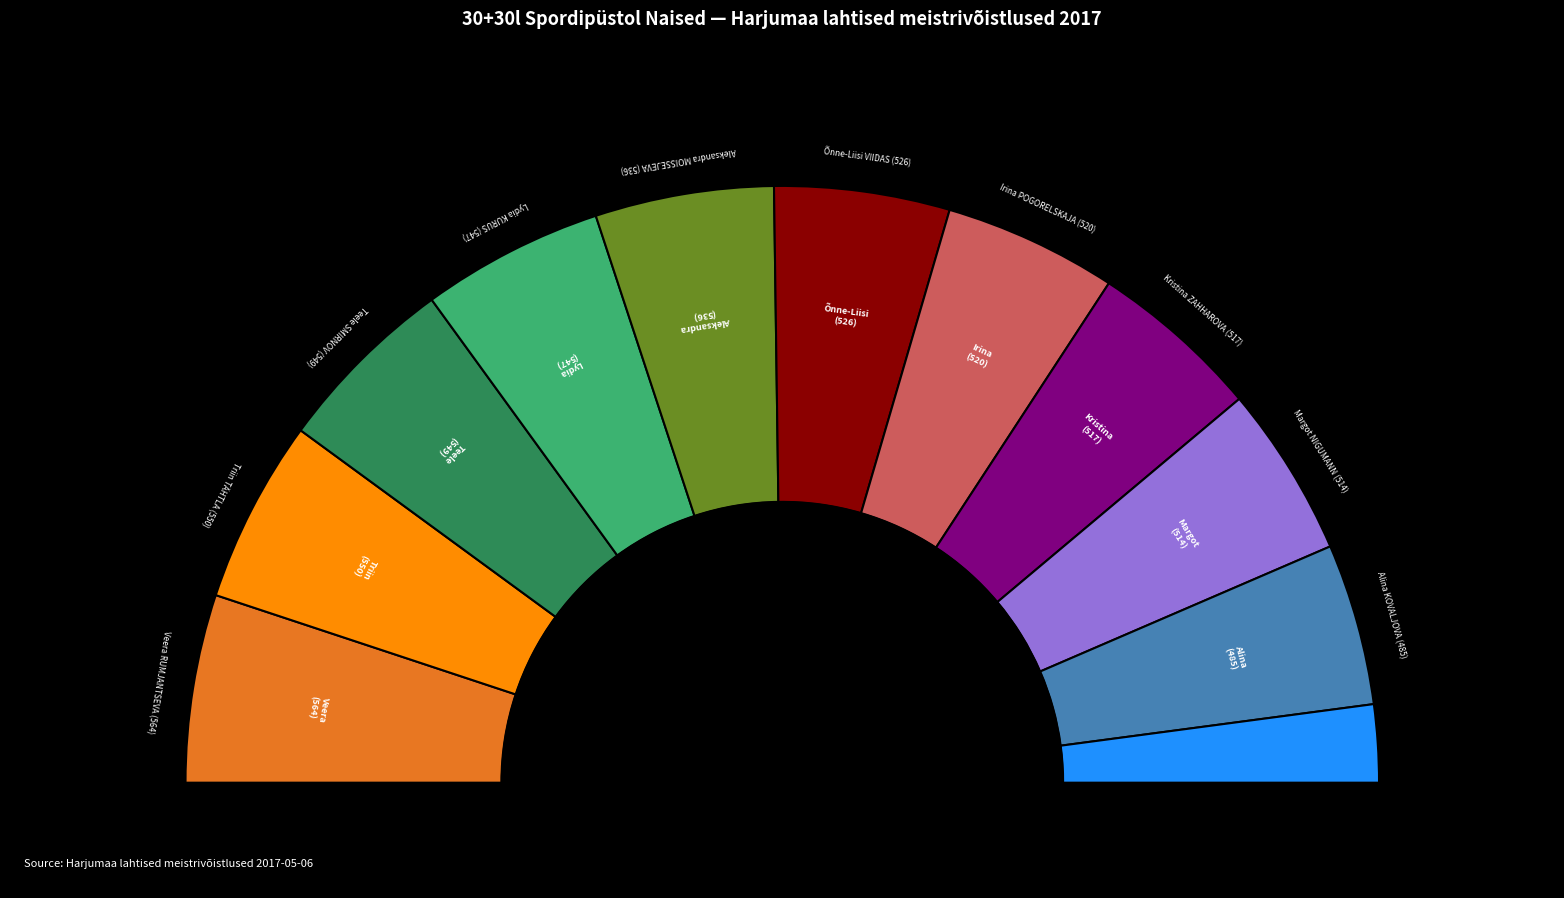

Which slice is the largest?

Veera RUMJANTSEVA